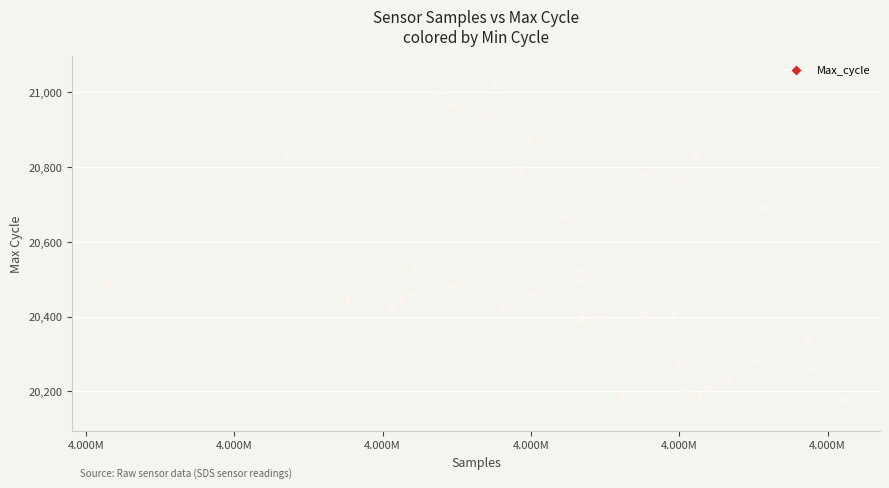

What Y value in the scatter plot is closest to 20596?

20538